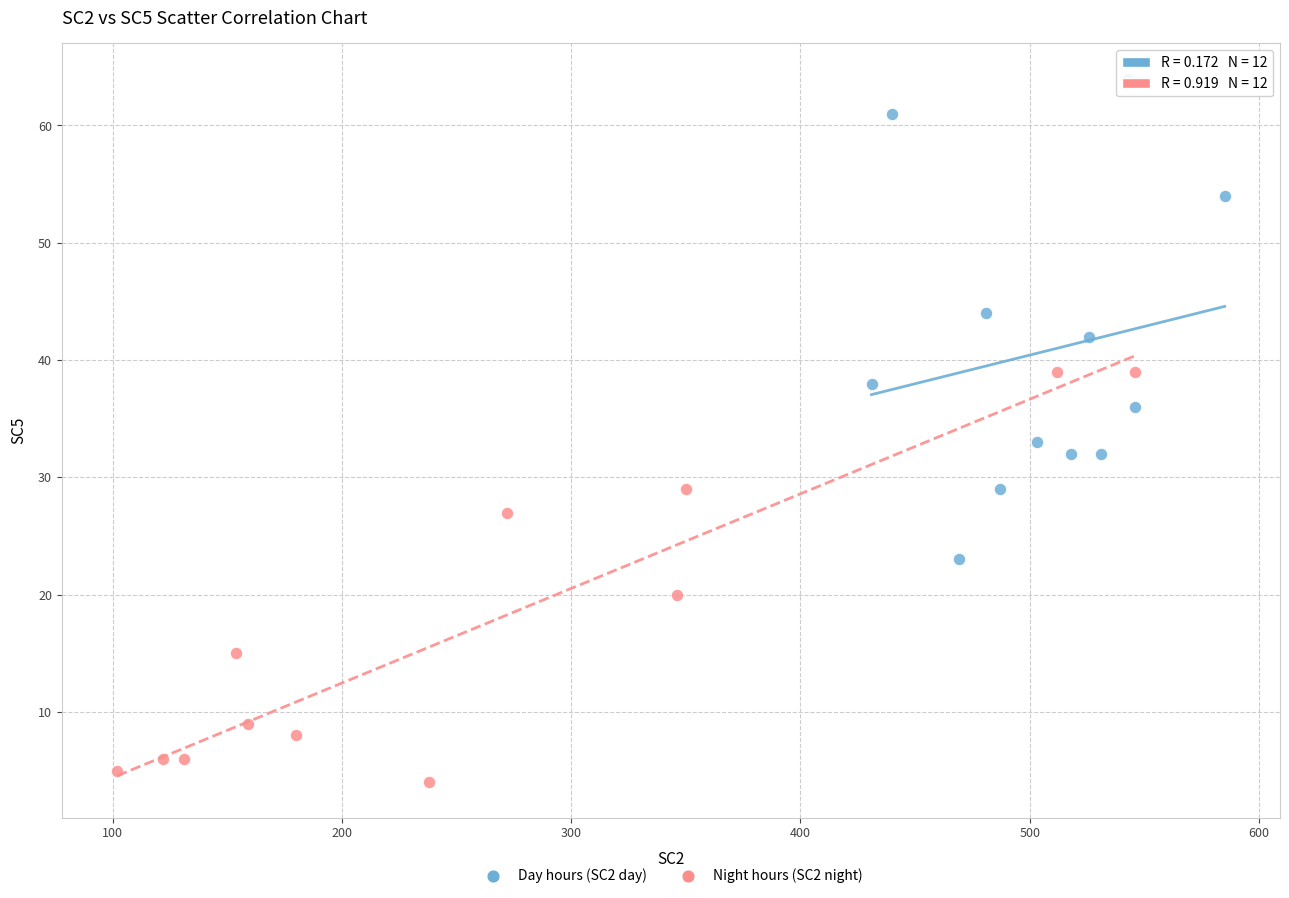

Which series reaches the minimum Y coordinate?

Night hours (SC2 night)